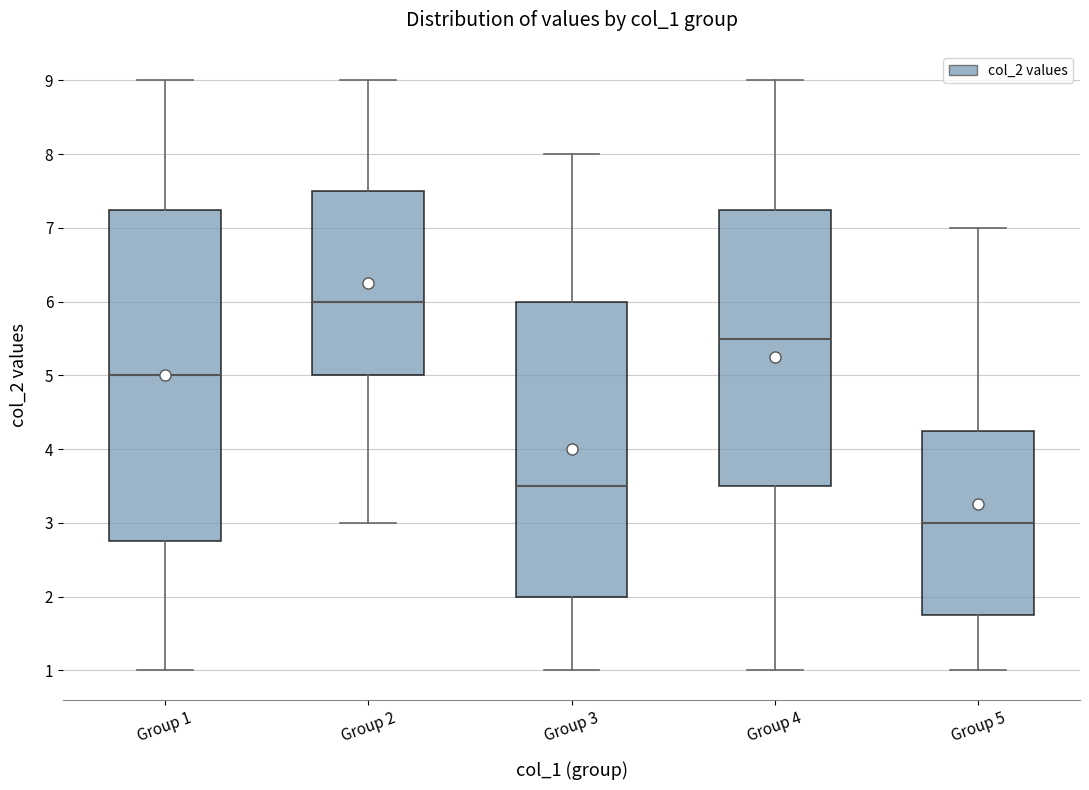

Comparing the boxes themselves (not the whiskers), which one is the tallest?

Group 1